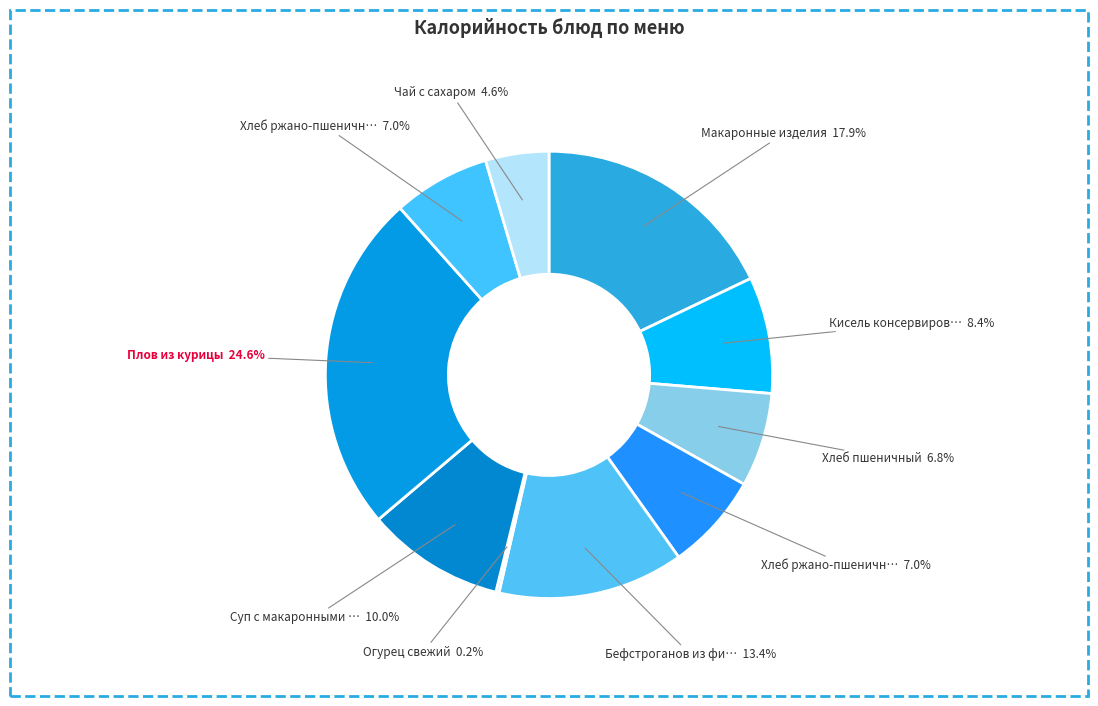

Which category has the biggest portion of the pie?

Плов из курицы